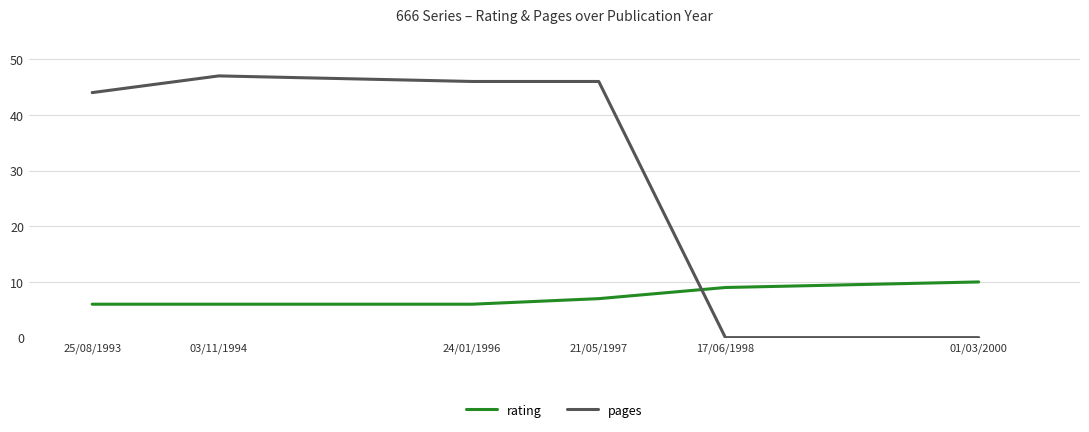

What is the difference between the highest and lowest values at 03/11/1994?

41